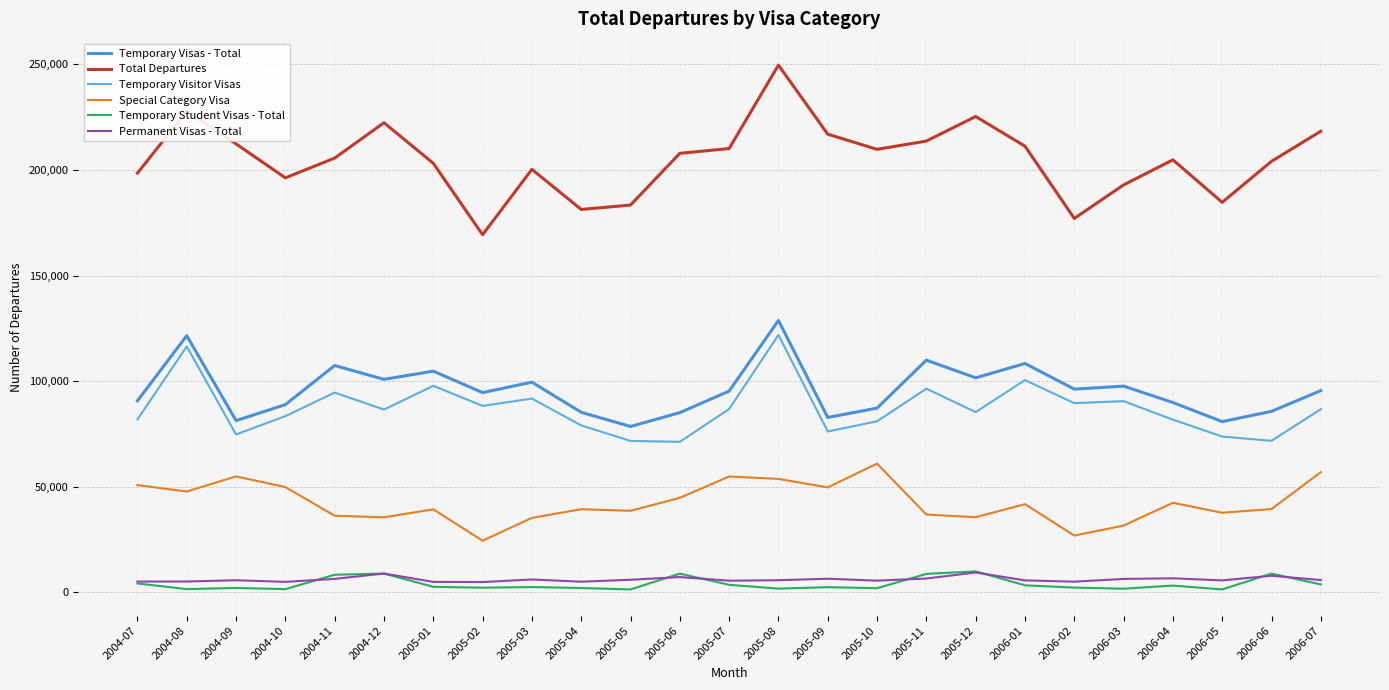

What is the maximum value shown in the chart?

249600